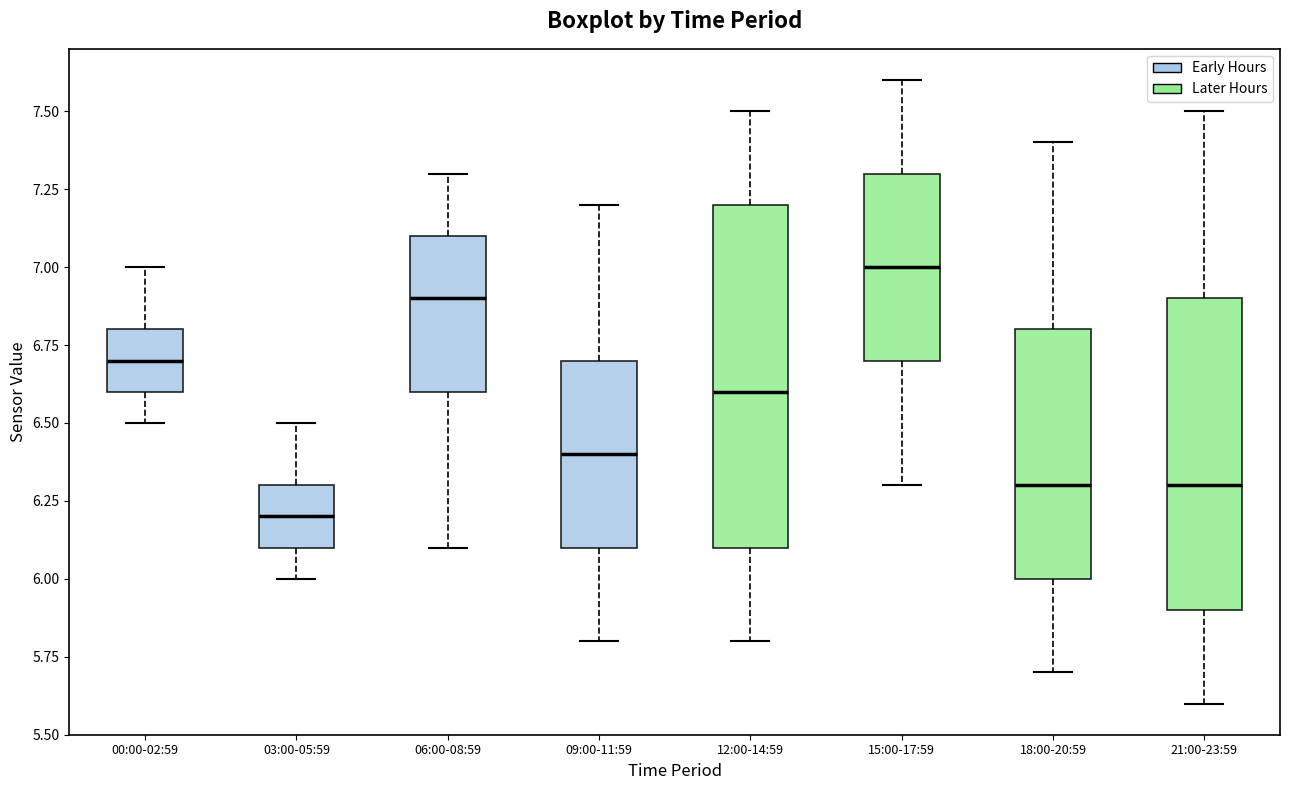

Comparing the boxes themselves (not the whiskers), which one is the tallest?

12:00-14:59